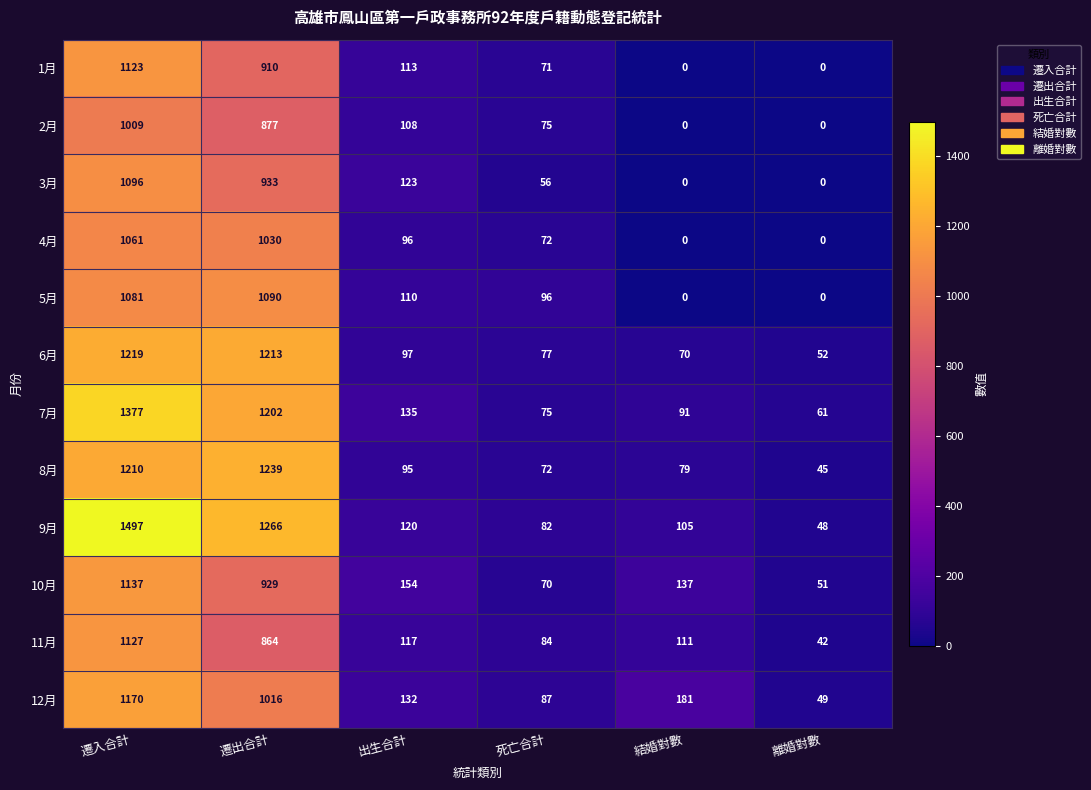

Where is 7月 nearest to the value 719?

遷出合計